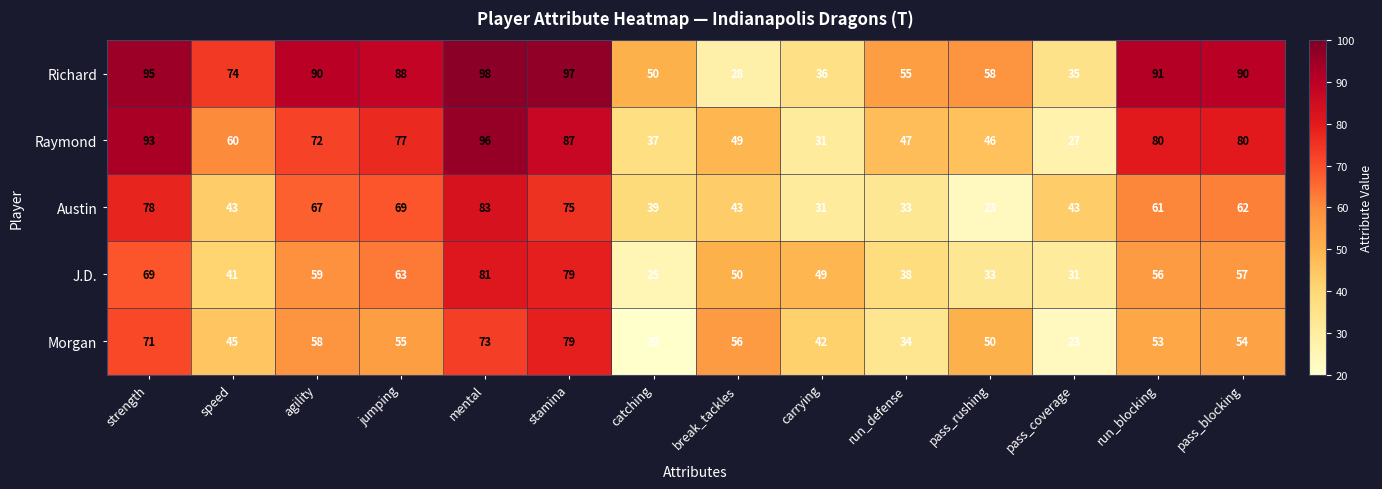

Which series has the largest range (max minus min)?

Richard